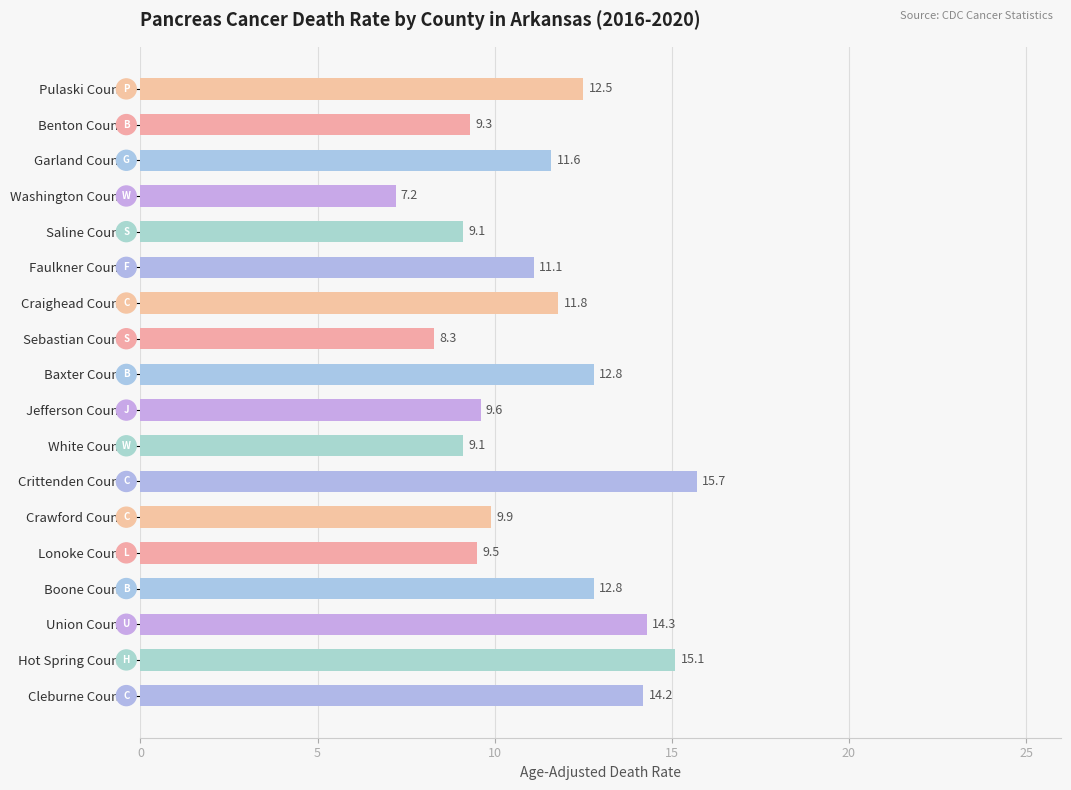

Is it true that the value at Lonoke County is 1.9?

False